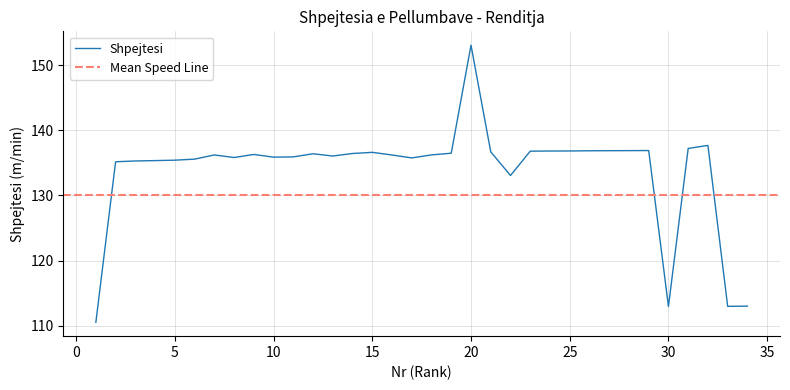

Reading left to right, list all the values displayed in this chart.

110.5	135.2	135.3	135.4	135.4	135.6	136.2	135.8	136.3	135.9	135.9	136.4	136.1	136.4	136.6	136.2	135.8	136.2	136.5	153.1	136.7	133.1	136.8	136.8	136.8	136.9	136.9	136.9	136.9	112.9	137.2	137.7	113.0	113.0